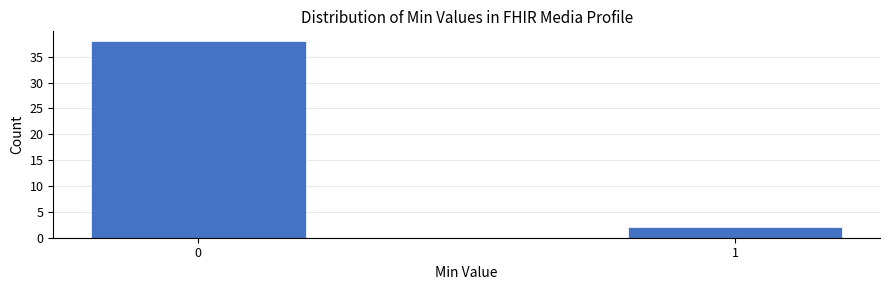

Reading left to right, extract all data points from this chart.

0=38	1=2